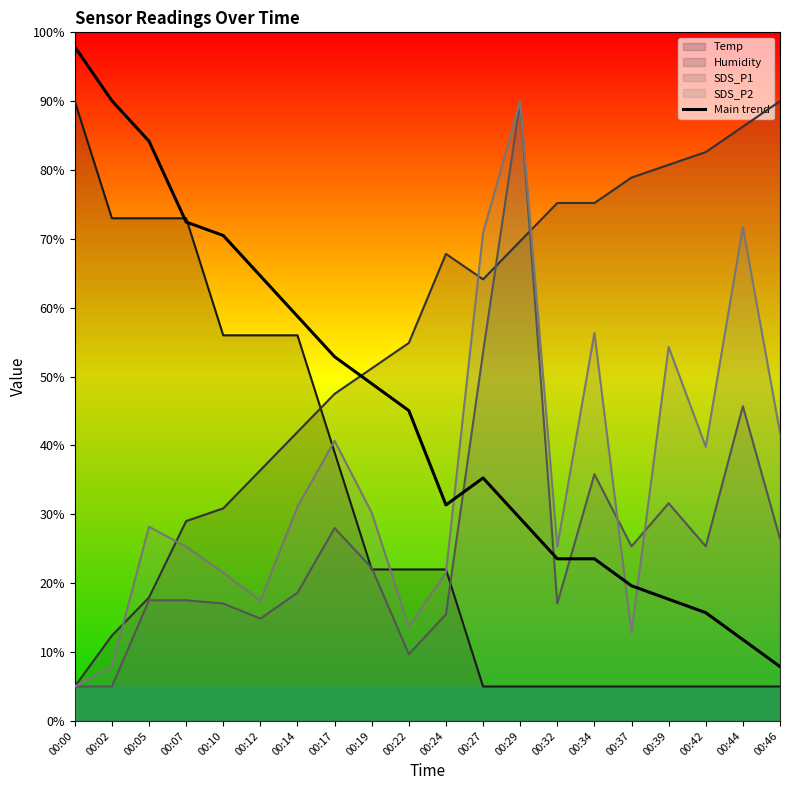

True or false: the data shows 58.8 at 00:14.

True